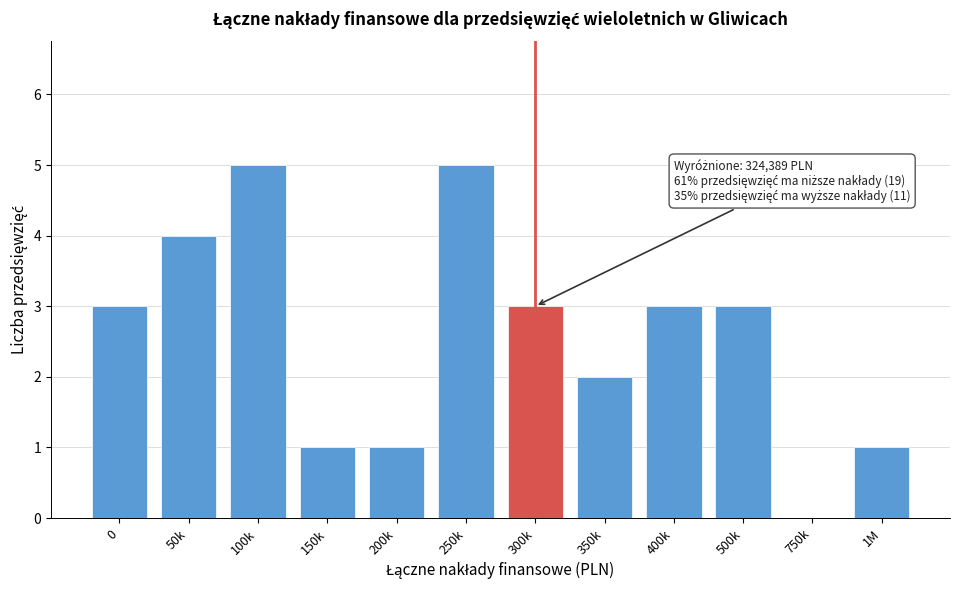

Reading right to left, transcribe all the data shown in this chart.

1M=1	750k=0	500k=3	400k=3	350k=2	300k=3	250k=5	200k=1	150k=1	100k=5	50k=4	0=3